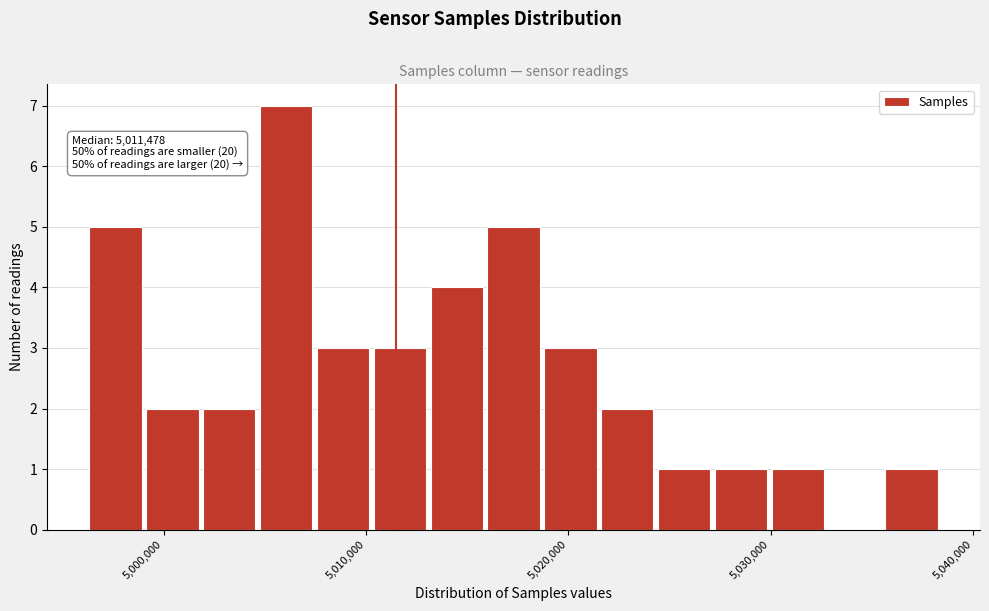

Read against the x-axis, roughly where is the centre of the tallest bar?

5006000